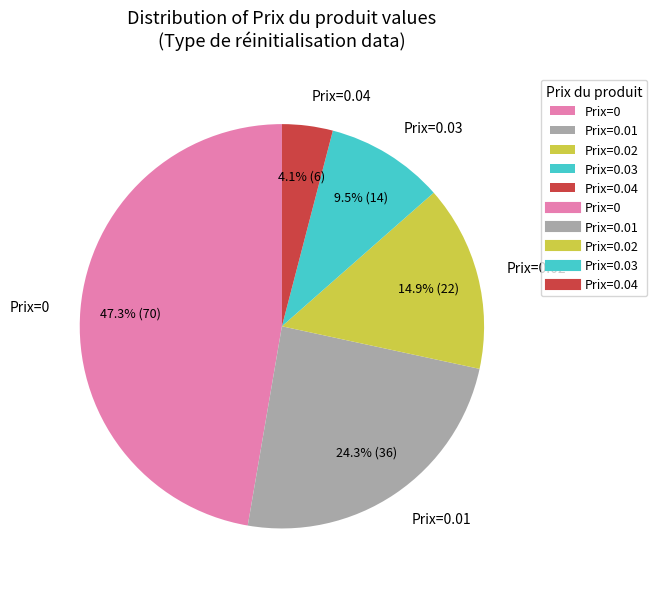

Combined, do Prix=0.04 and Prix=0.02 account for over 50%?

No